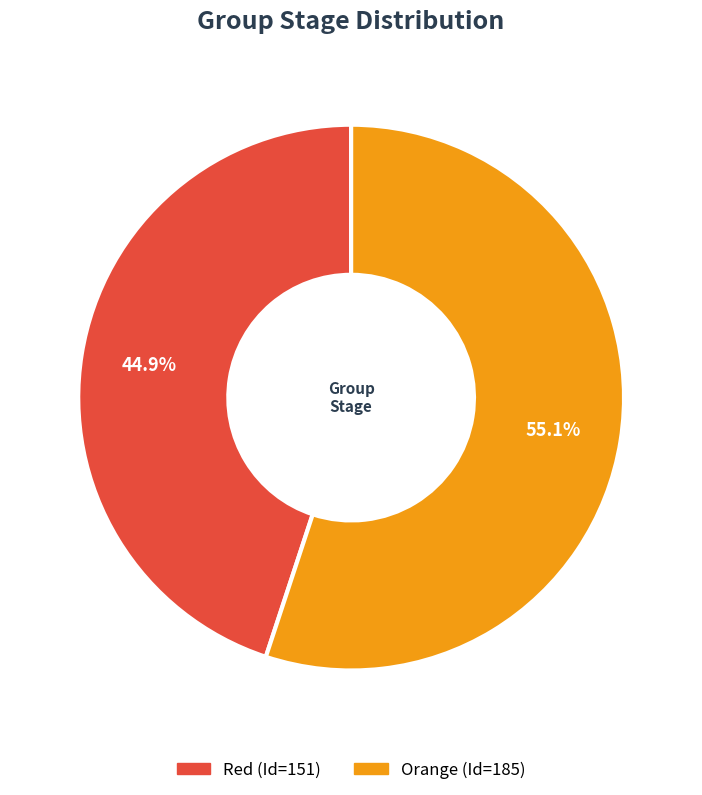

The Orange slice represents 63% of the pie. True or false?

False